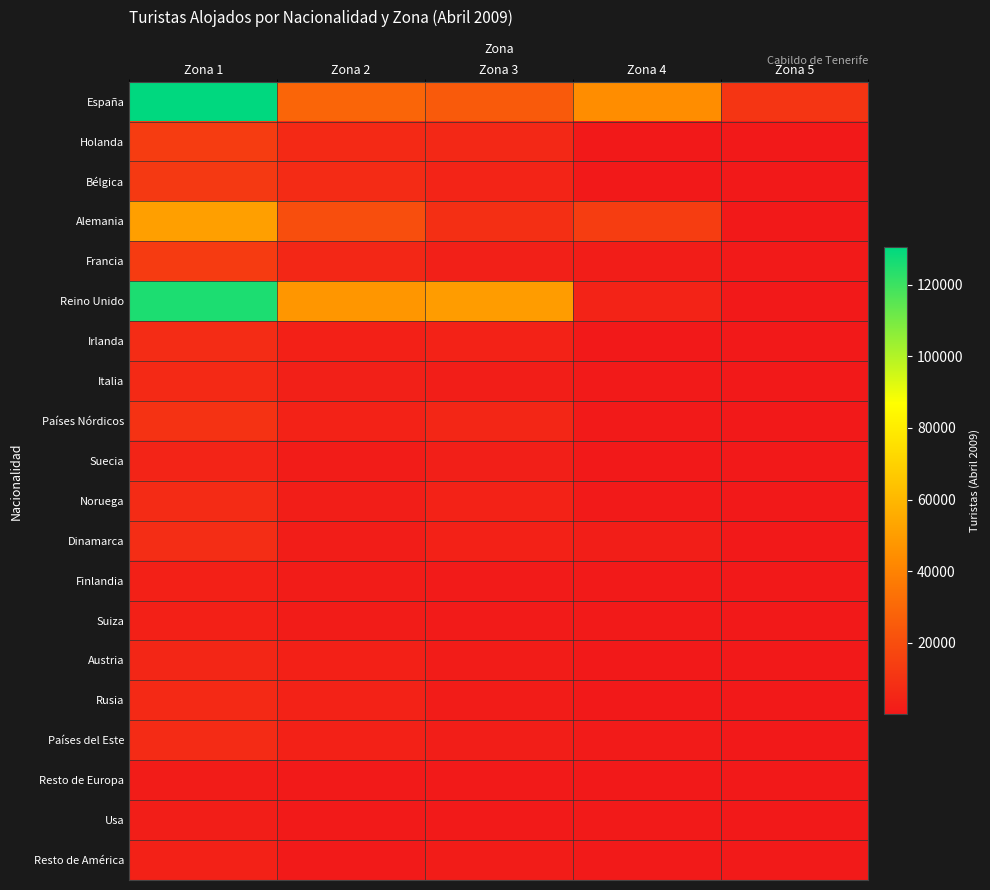

Between Zona 5 and Zona 2, which is larger?

Zona 2